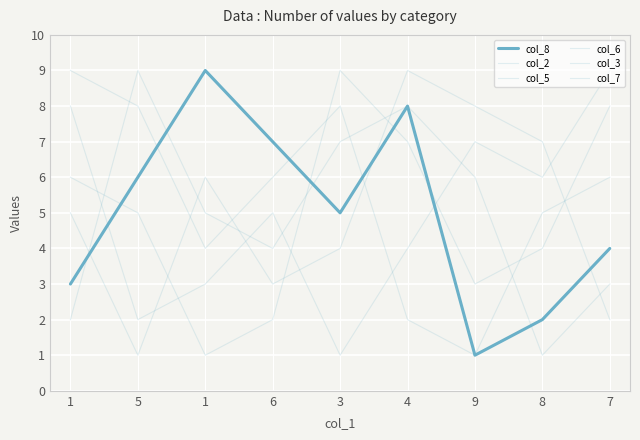

Does the chart have visible grid lines?

Yes